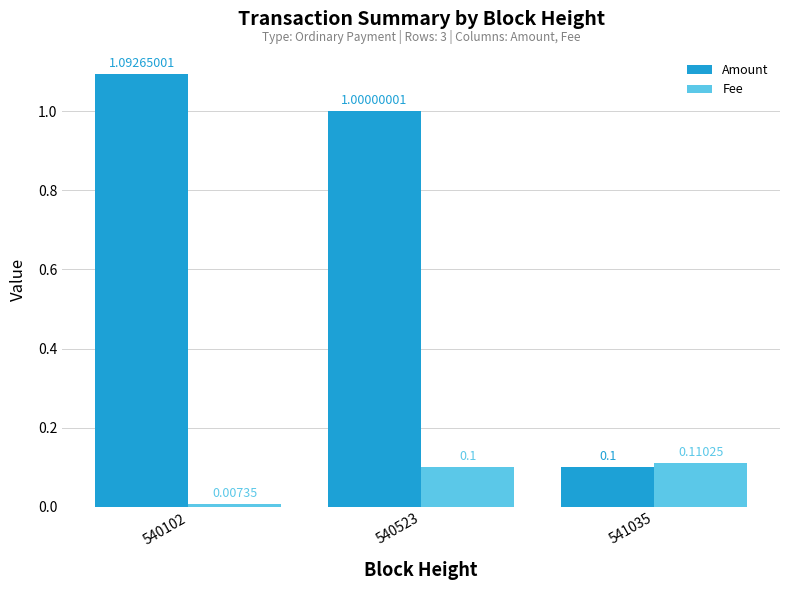

Which series changed the most between 540102 and 541035?

Amount